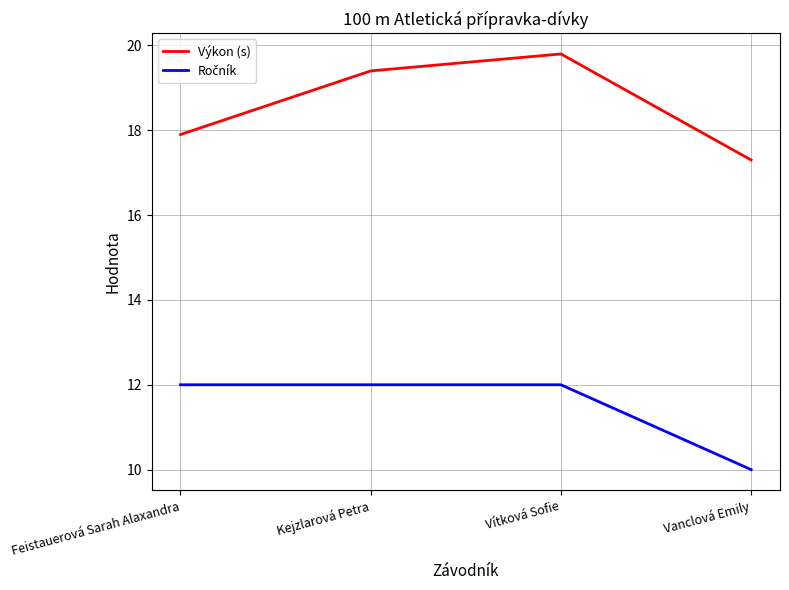

Where is Výkon (s) nearest to the value 18?

Feistauerová Sarah Alaxandra